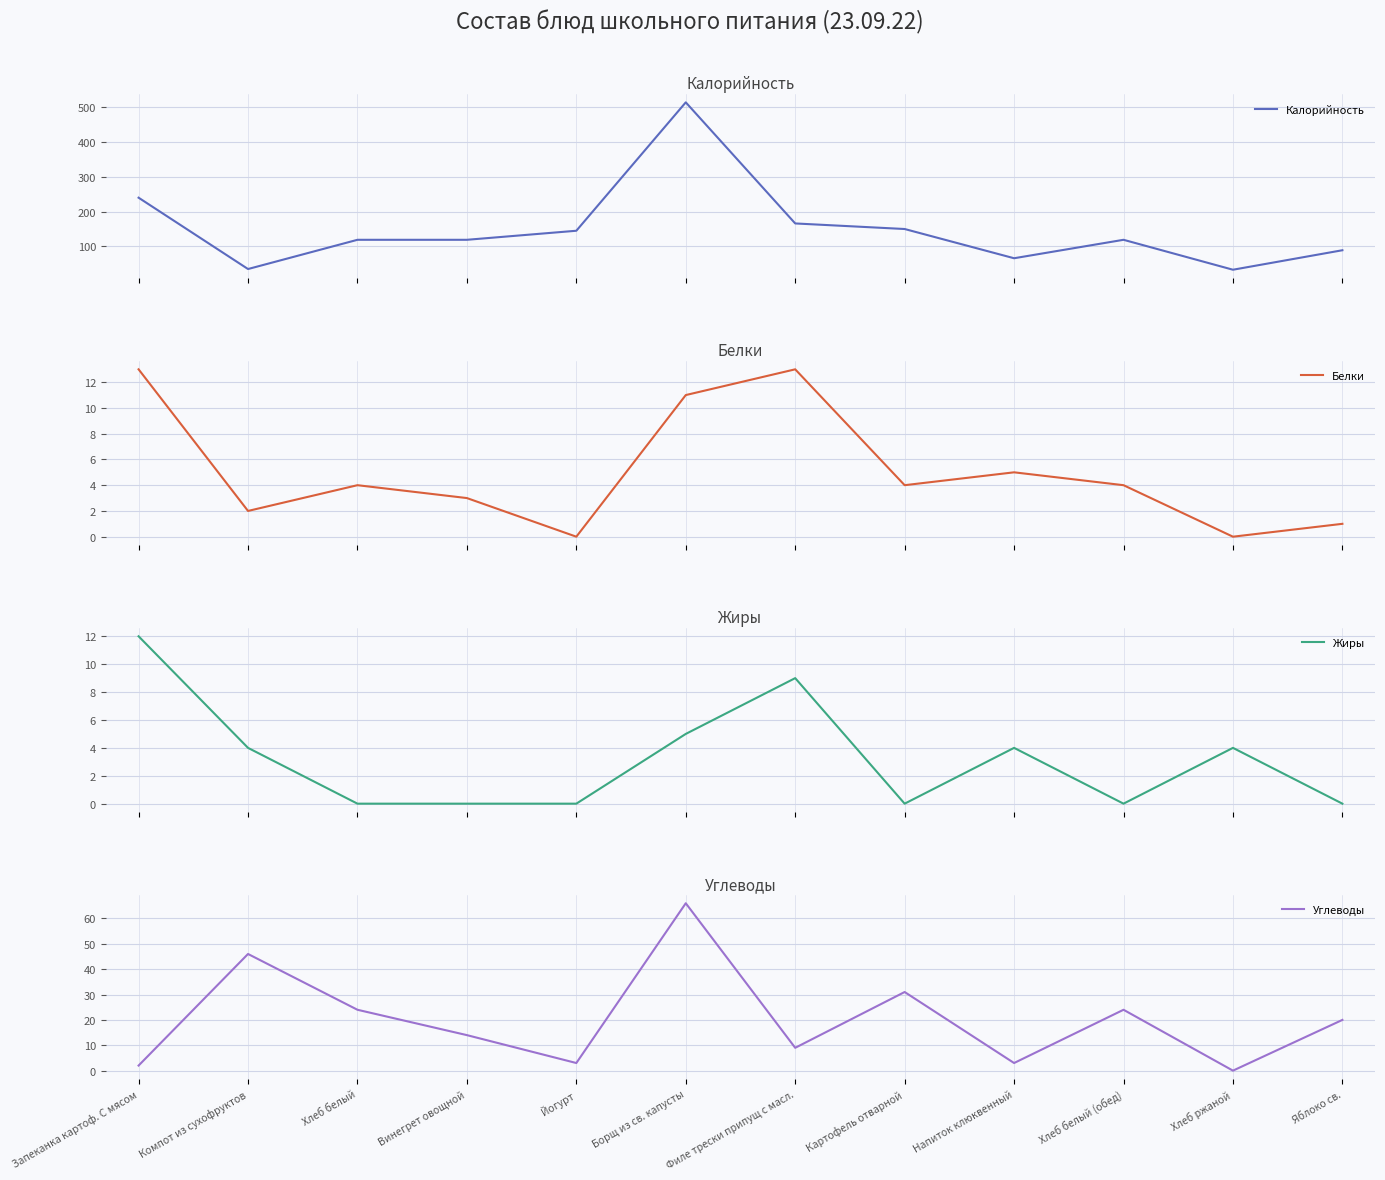

Where does the Углеводы series first go above 20?

Компот из сухофруктов